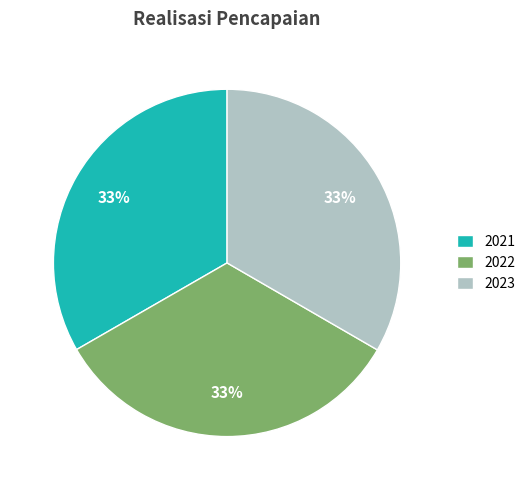

Approximately how many times larger is the value at 2023 compared to 2021?

1.0